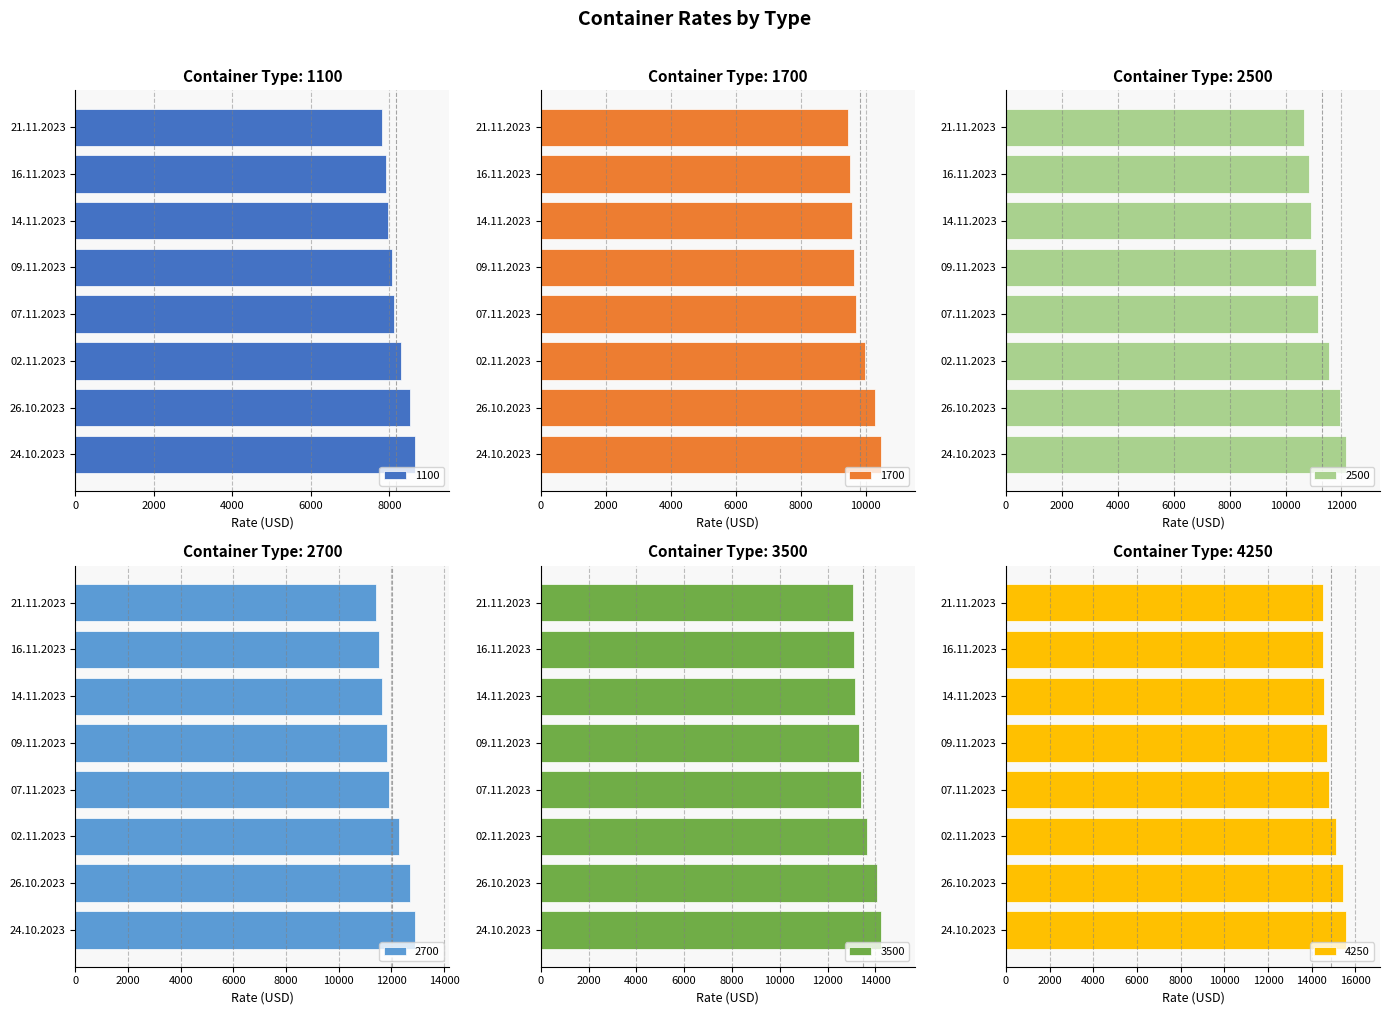

Reading left to right, list all the values displayed in this chart.

1100: 8666	8520	8300	8120	8066	7965	7917	7821
1700: 10457	10293	9964	9702	9643	9563	9519	9454
2500: 12164	11959	11545	11159	11086	10920	10841	10661
2700: 12914	12700	12305	11925	11827	11639	11534	11402
3500: 14223	14058	13668	13413	13308	13138	13118	13078
4250: 15568	15423	15105	14805	14690	14560	14535	14520